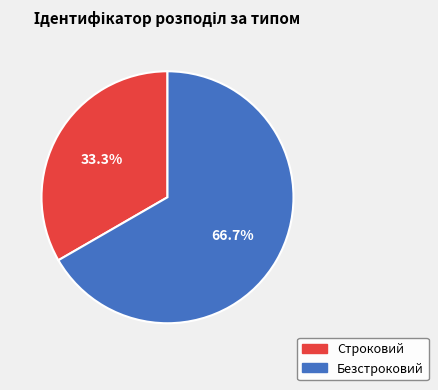

Is it true that Строковий is 24% of the pie?

False